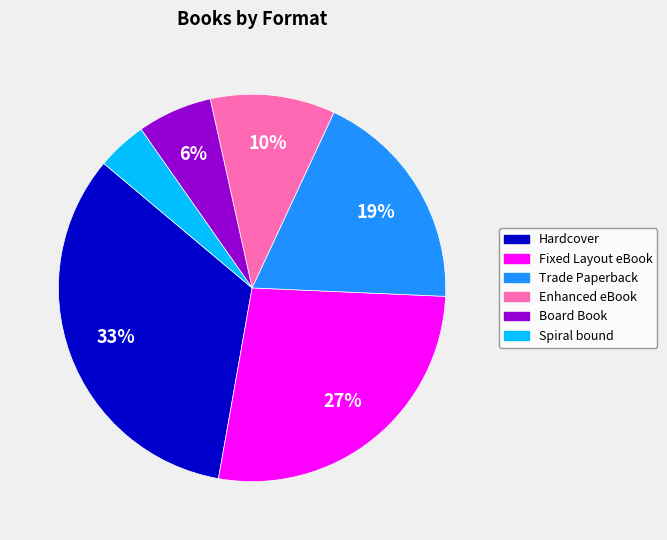

Does any single category account for the majority?

No